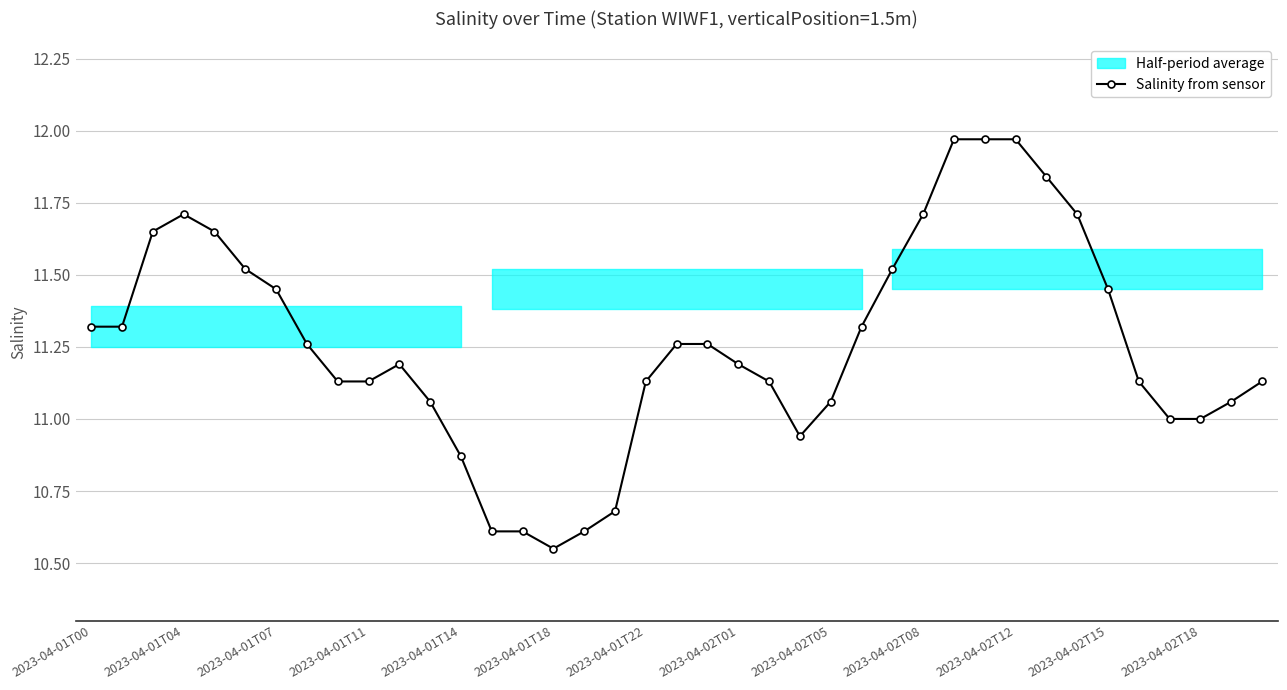

The value at 37 is 11.1. True or false?

True